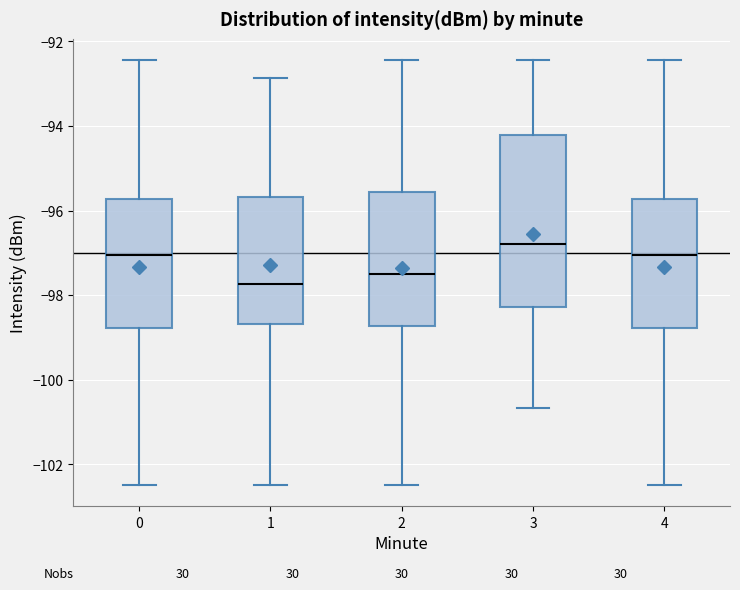

Which box is the tallest, from its lower edge to its upper edge?

3